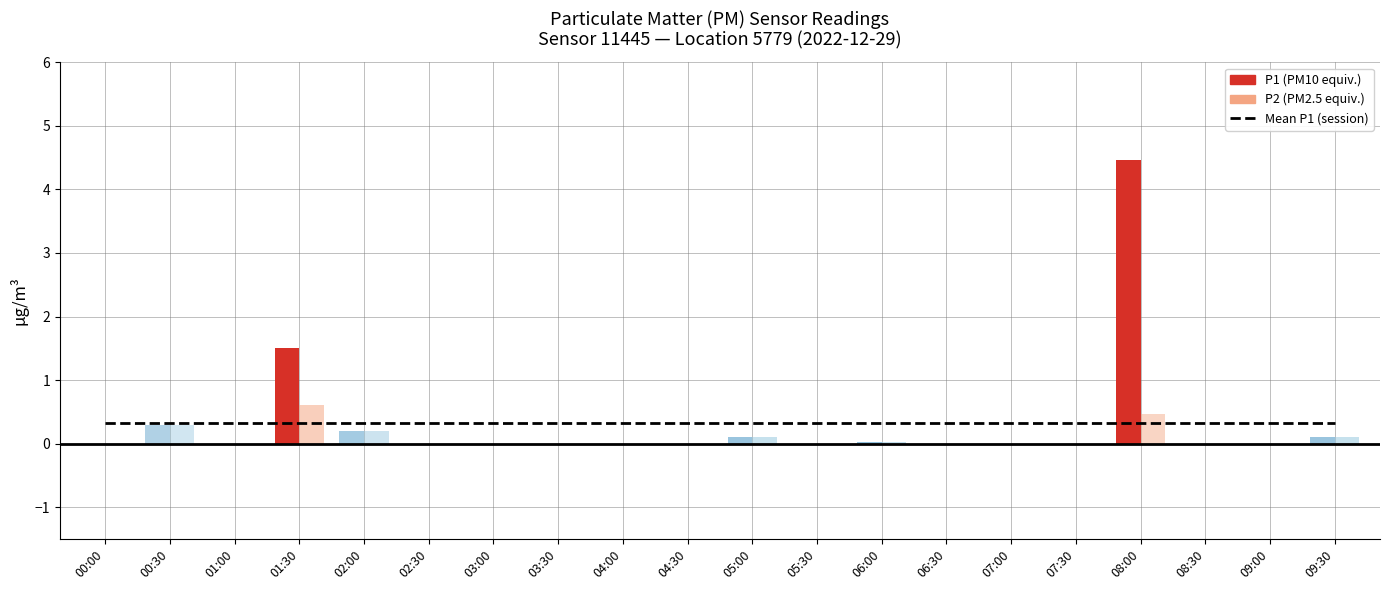

Is it true that P2 equals 0.0 at 09:00?

True